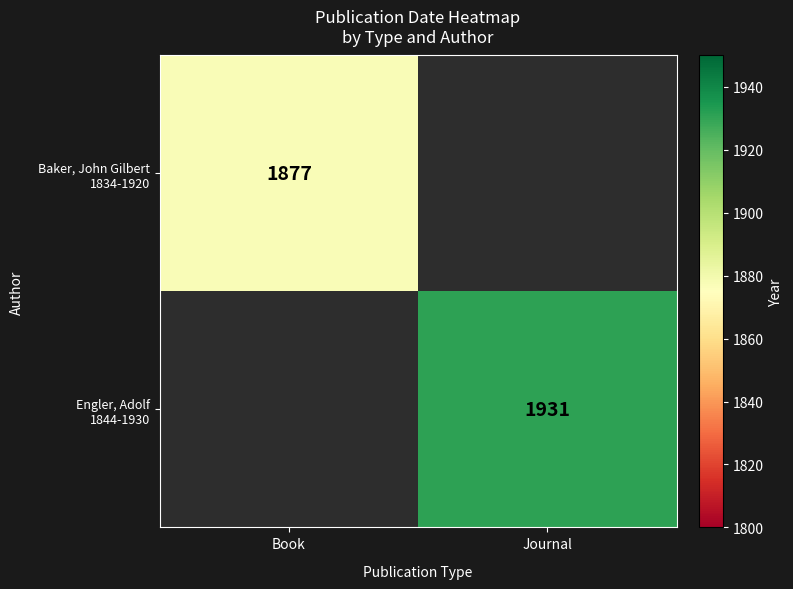

Which series has the largest total across all categories?

Engler, Adolf 1844-1930